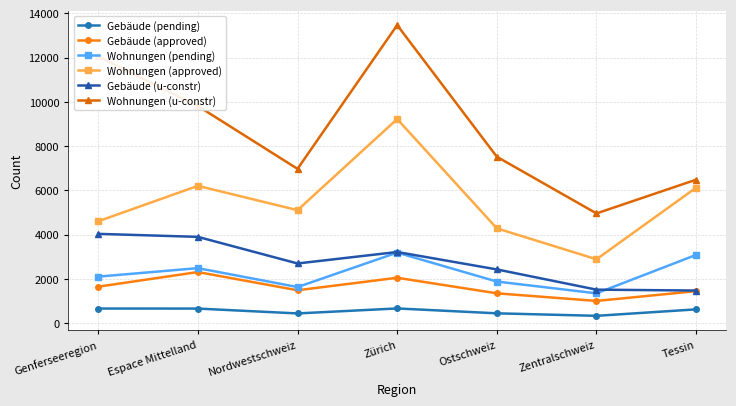

Rank the series at Espace Mittelland from highest to lowest value.

Wohnungen (u-constr), Wohnungen (approved), Gebäude (u-constr), Wohnungen (pending), Gebäude (approved), Gebäude (pending)